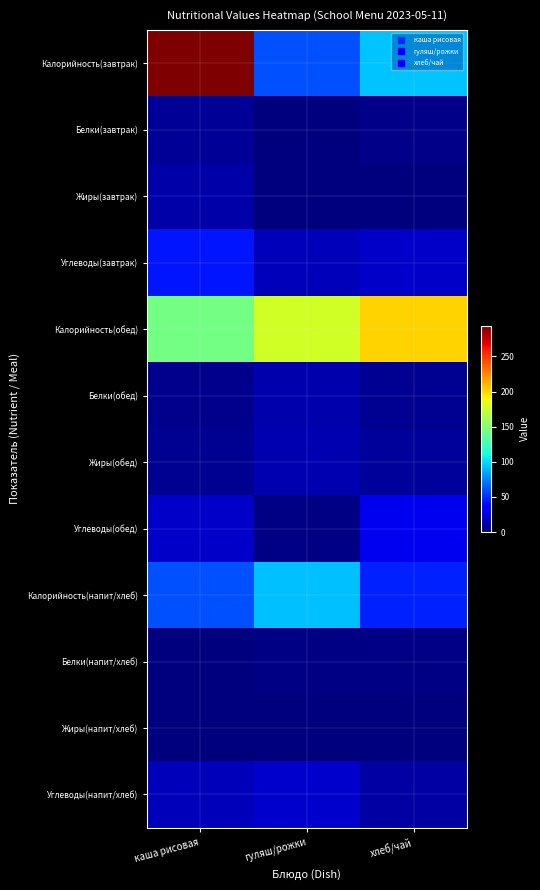

At which category is the sum across all series the highest?

каша рисовая